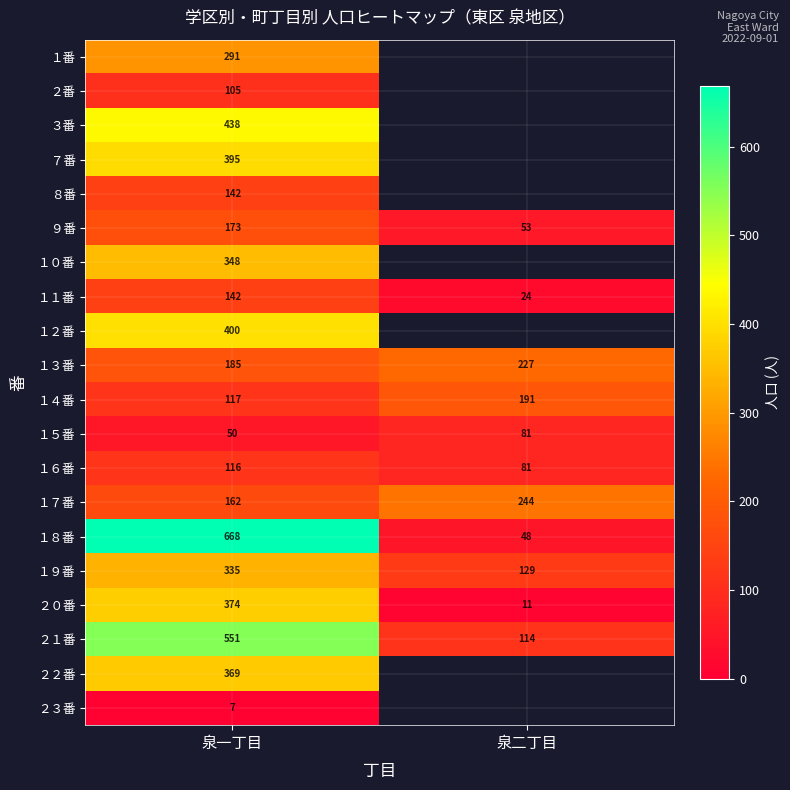

Is the value of ２０番 at 泉二丁目 greater than the value of ９番 at 泉二丁目?

No